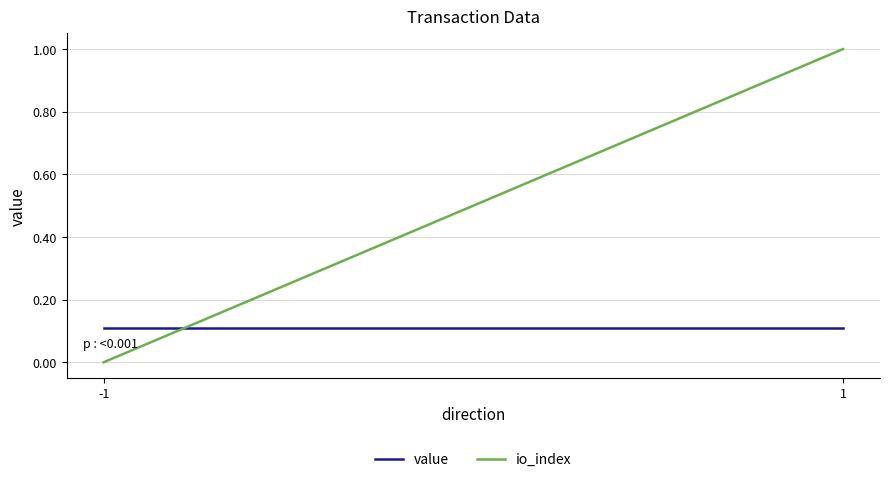

At which label is io_index closest to 0?

-1